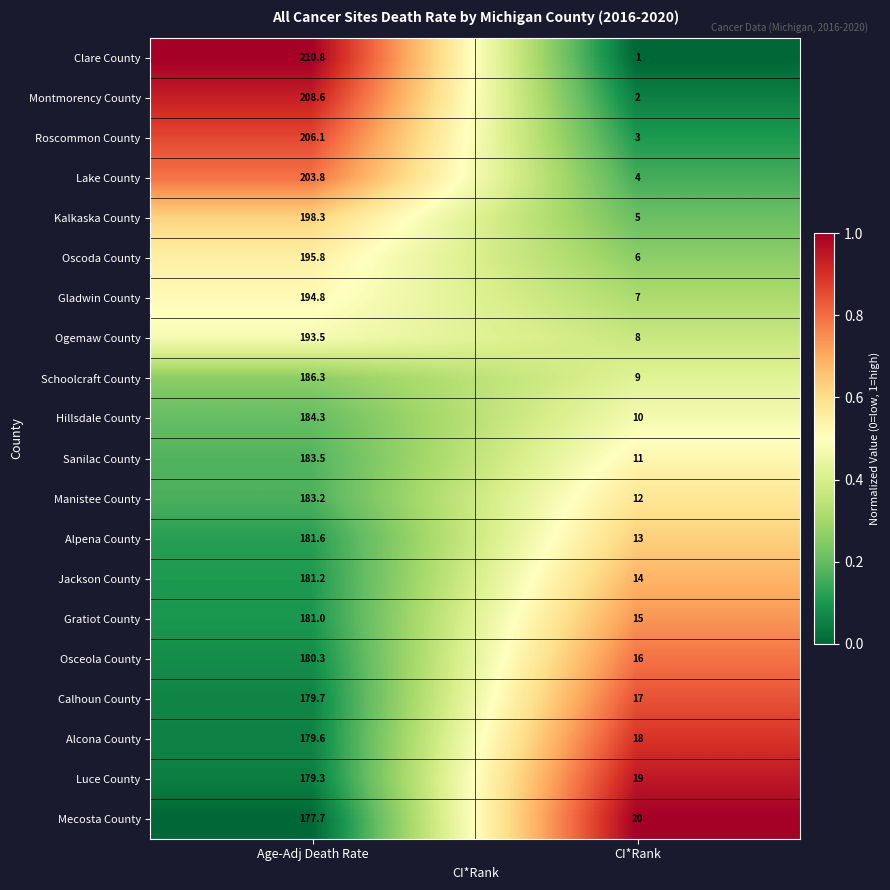

List the series in order of their peak value, highest first.

Clare County, Montmorency County, Roscommon County, Lake County, Kalkaska County, Oscoda County, Gladwin County, Ogemaw County, Schoolcraft County, Hillsdale County, Sanilac County, Manistee County, Alpena County, Jackson County, Gratiot County, Osceola County, Calhoun County, Alcona County, Luce County, Mecosta County